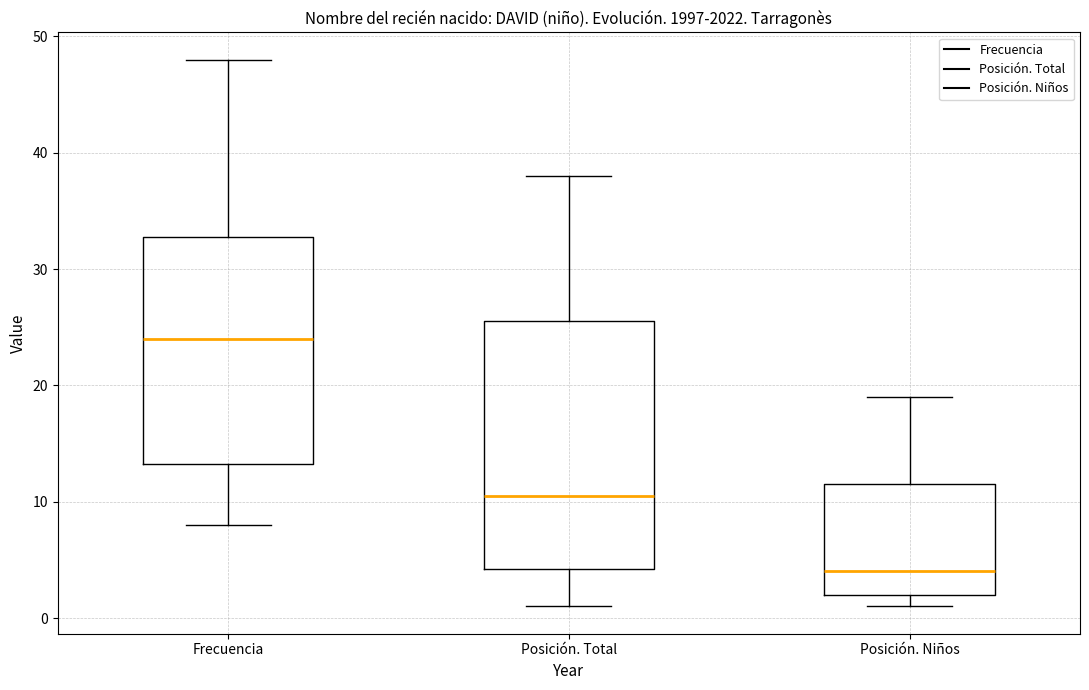

Which box has the highest median line?

Frecuencia